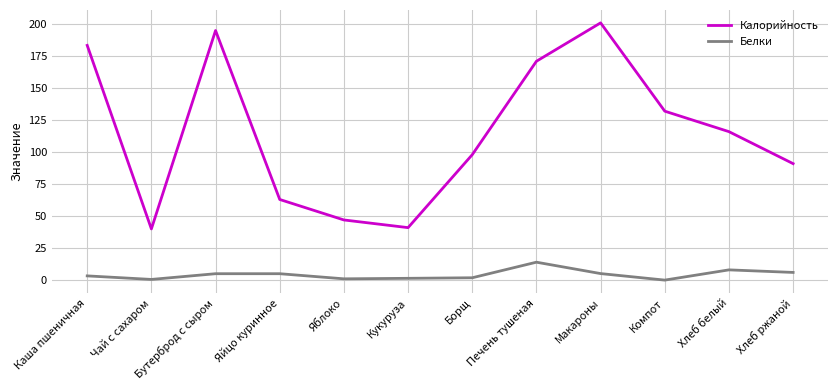

How many categories are shown in the chart?

12